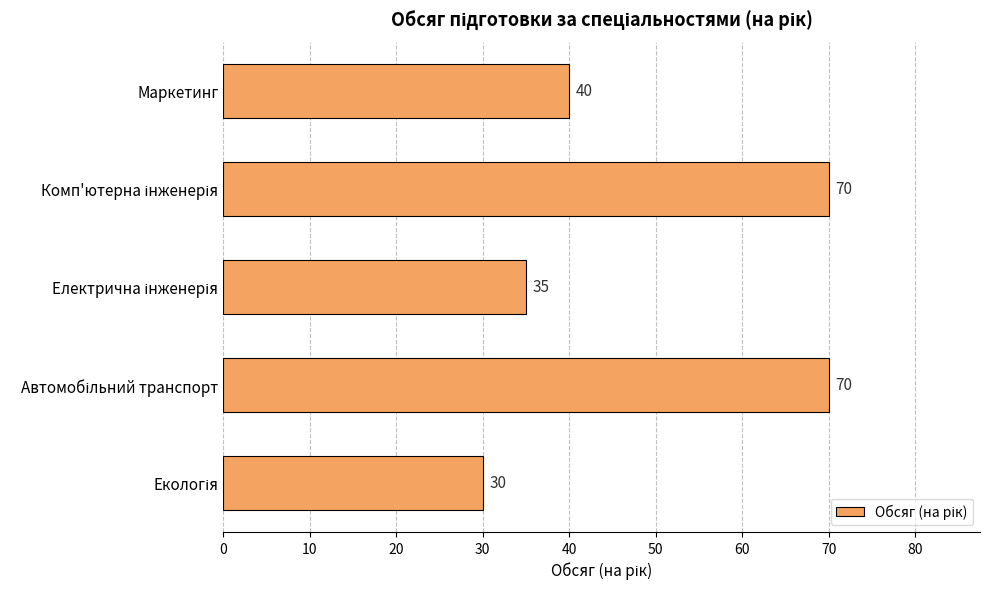

What is the maximum value shown in the chart?

70